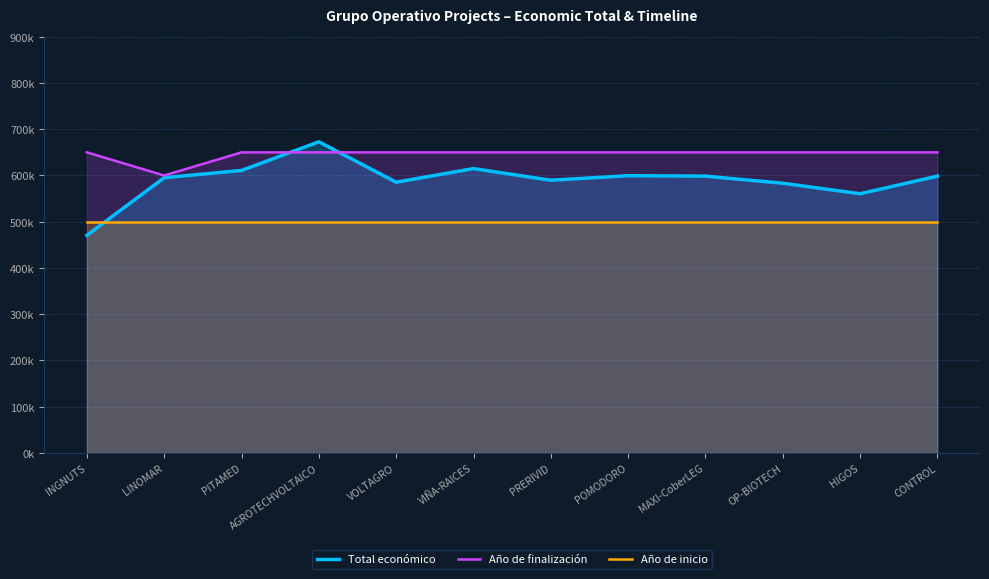

Rank the categories by Año de finalización value from lowest to highest.

LINOMAR, INGNUTS, PITAMED, AGROTECHVOLTAICO, VOLTAGRO, VIÑA-RAICES, PRERIVID, POMODORO, MAXI-CoberLEG, OP-BIOTECH, HIGOS, CONTROL